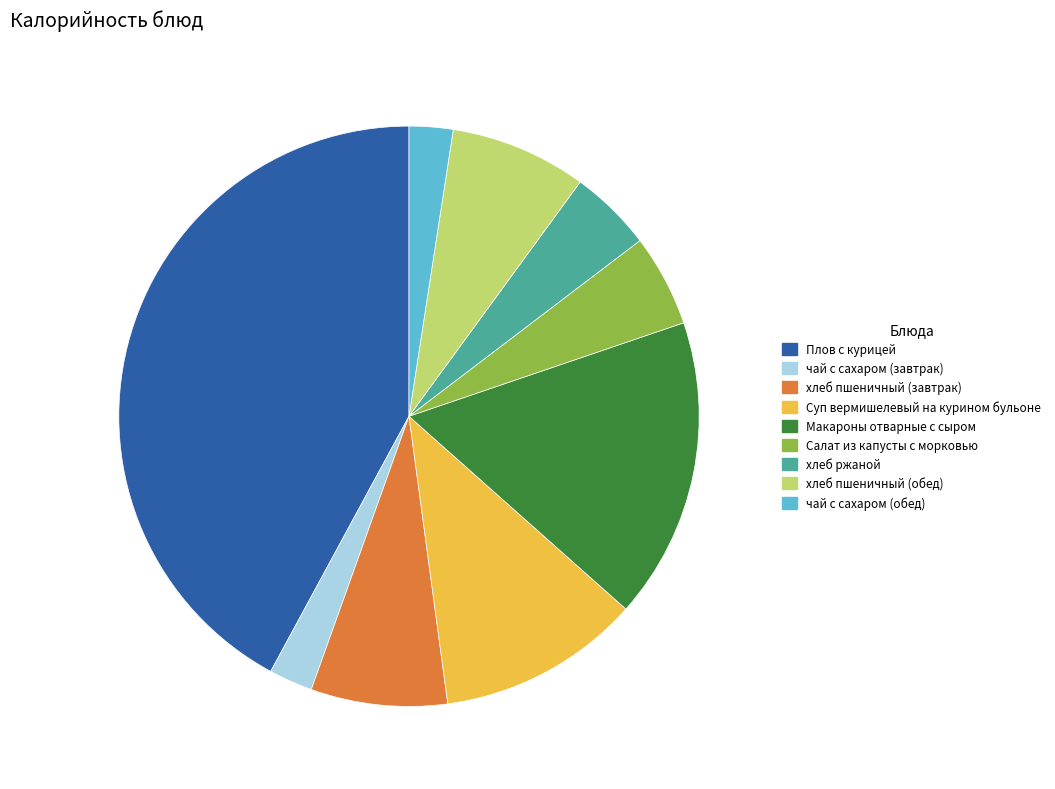

Which slice is the largest?

Плов с курицей